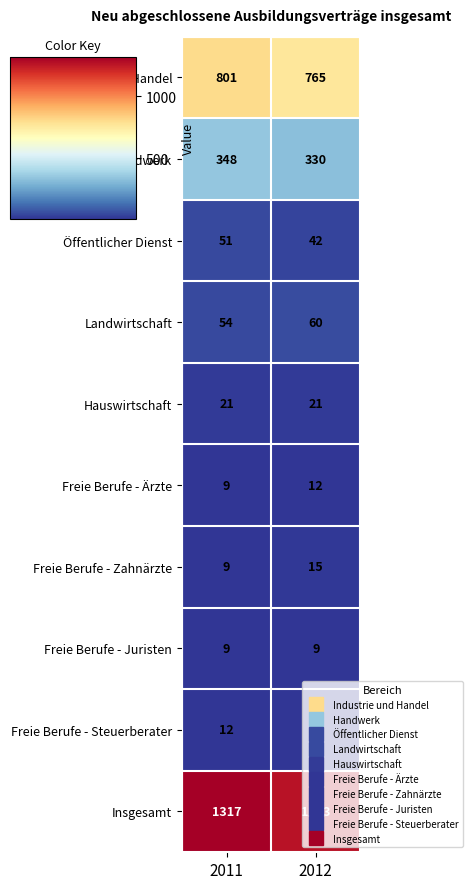

Which series has the largest total across all categories?

Insgesamt